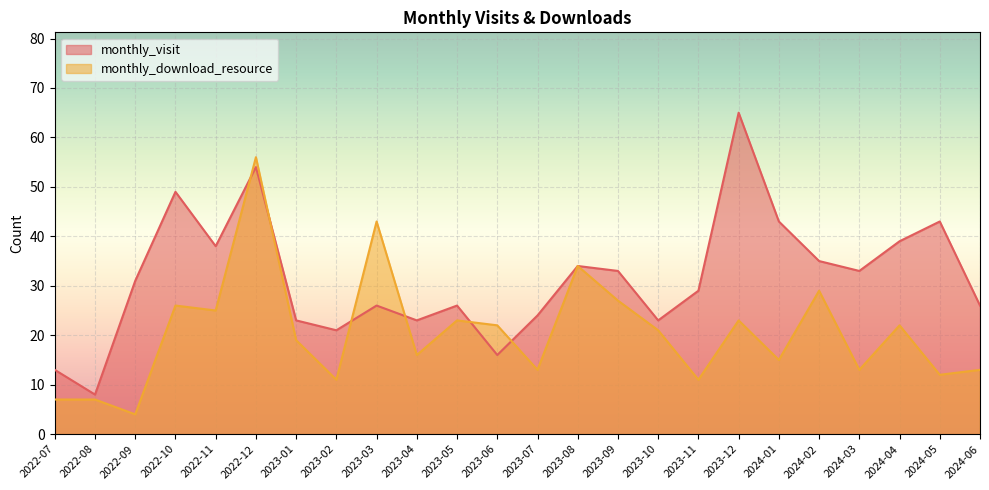

Which series ends up on top after the final intersection of monthly_visit and monthly_download_resource?

monthly_visit